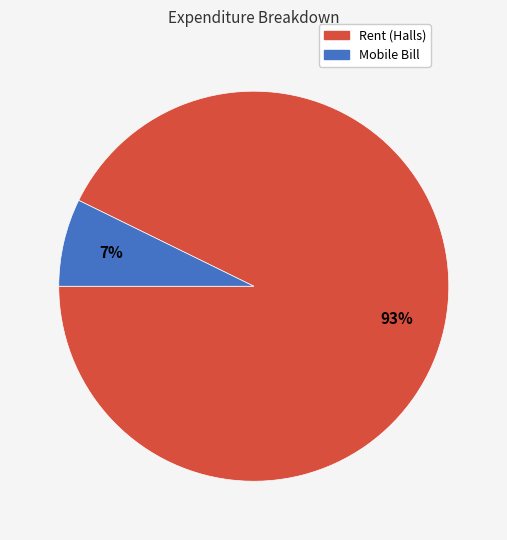

To the nearest percent, what is the combined percentage of Mobile Bill and Rent (Halls)?

100%